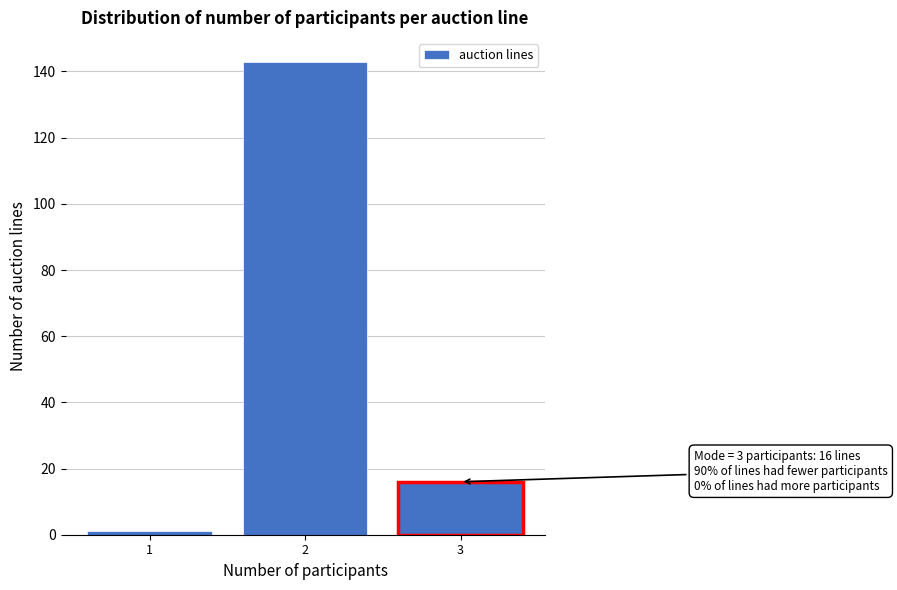

Over which range of the x-axis is the bar tallest?

1.5 to 2.5